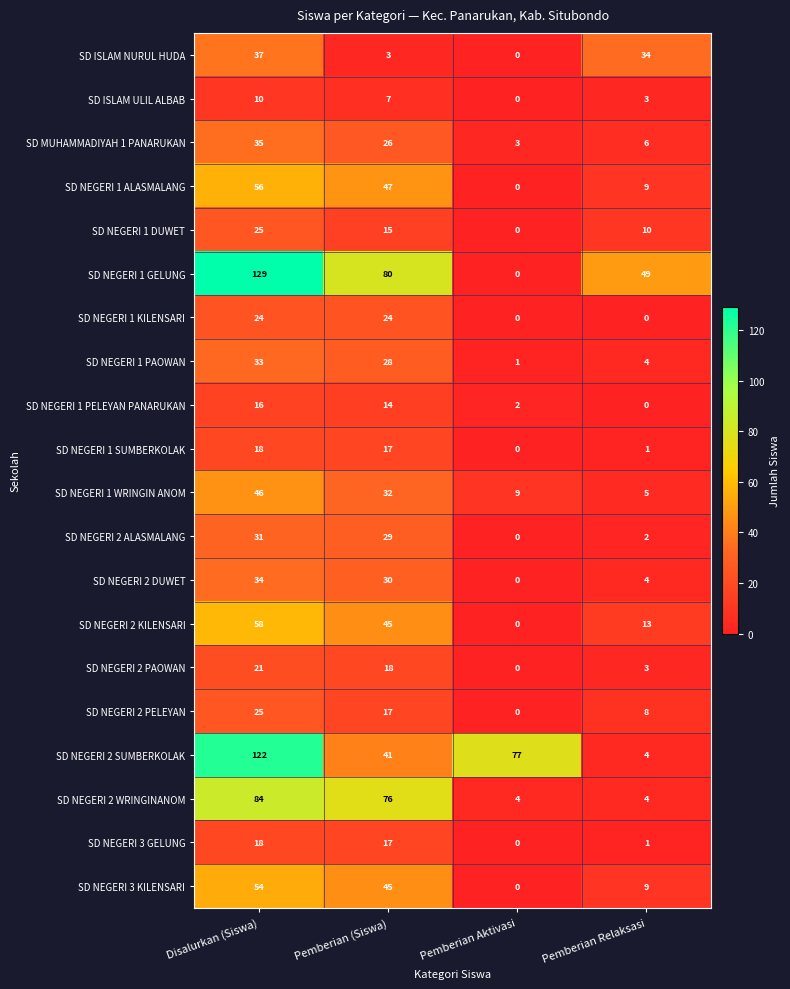

What is the difference between the maximum and second lowest values in the SD NEGERI 2 WRINGINANOM series?

80